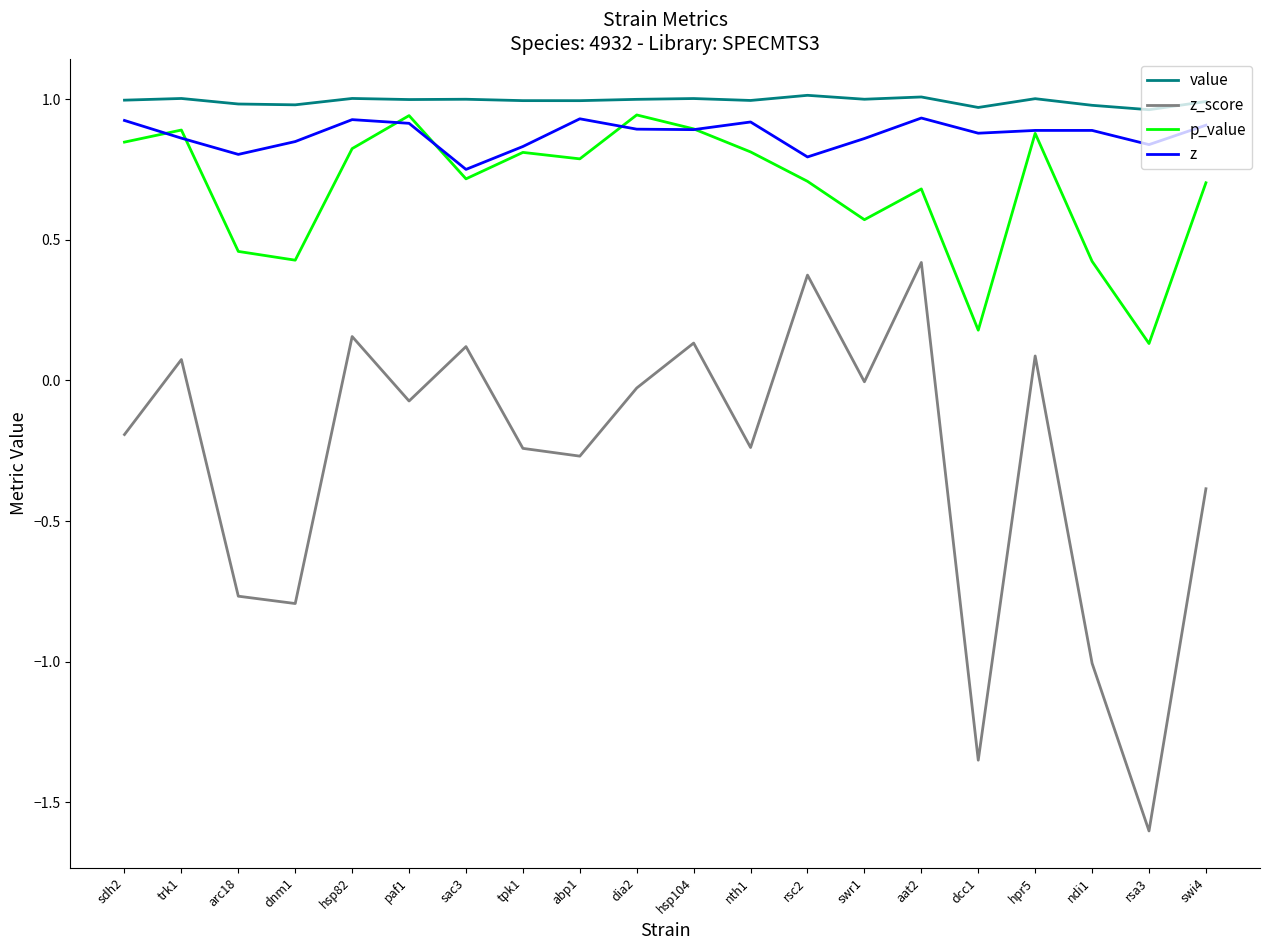

How many lines are shown in the chart?

4